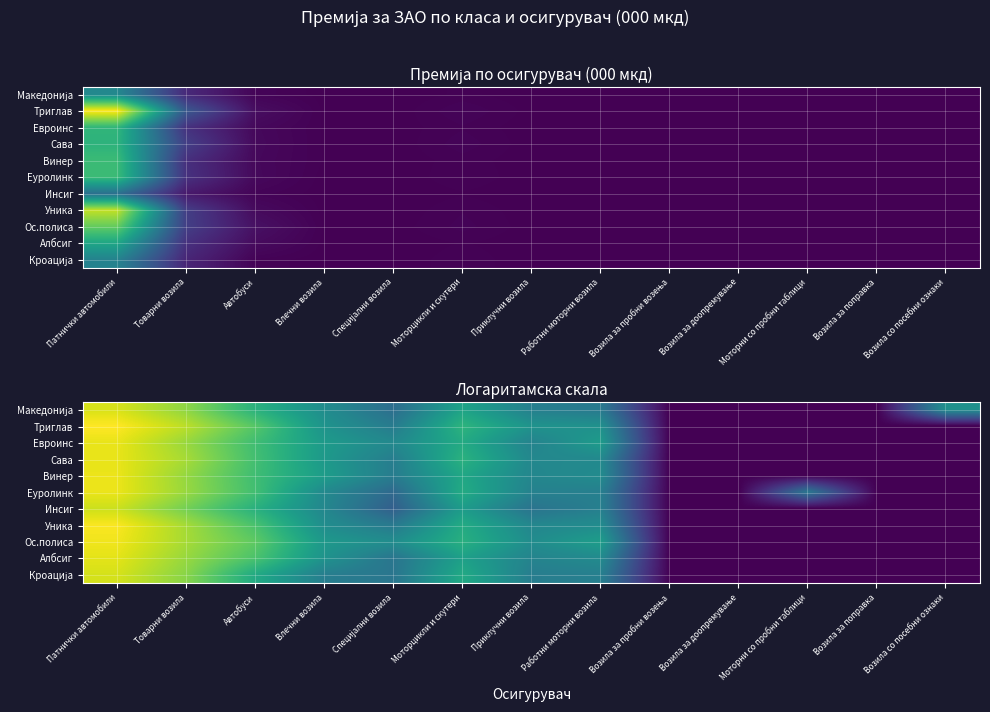

Is the value of Уника at Моторцикли и скутери greater than the value of Триглав at Моторцикли и скутери?

No